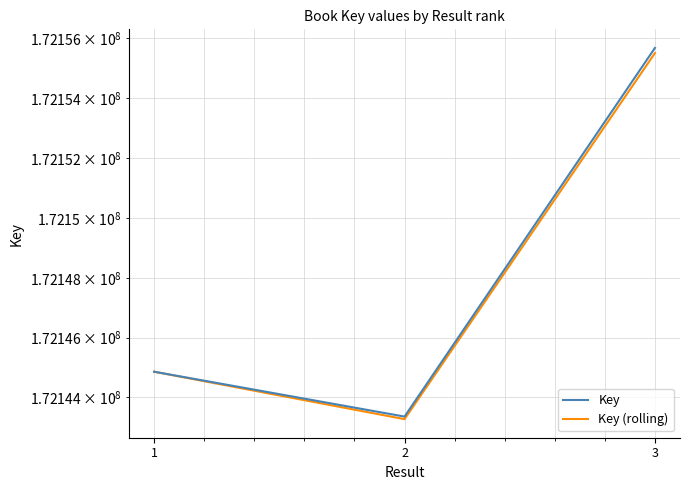

What is the sum of all Key values?

516443905.0